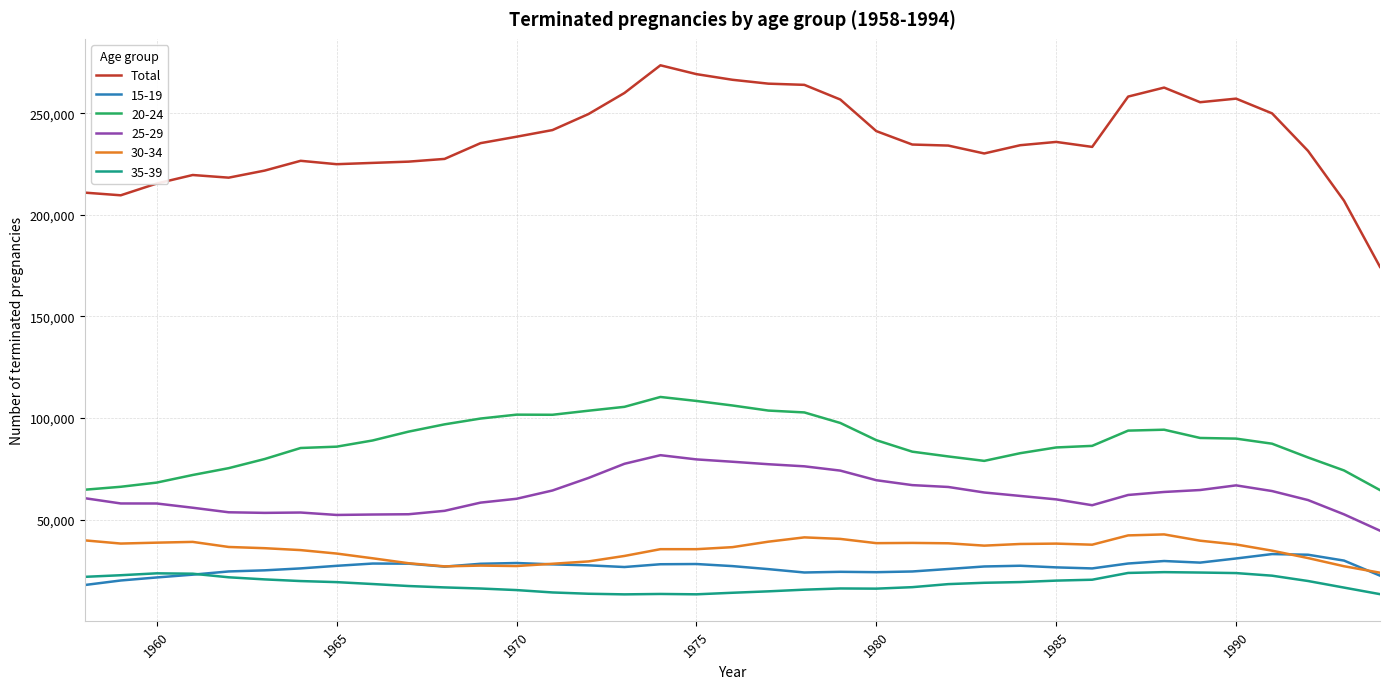

True or false: 25-29 and 35-39 cross at least once.

False